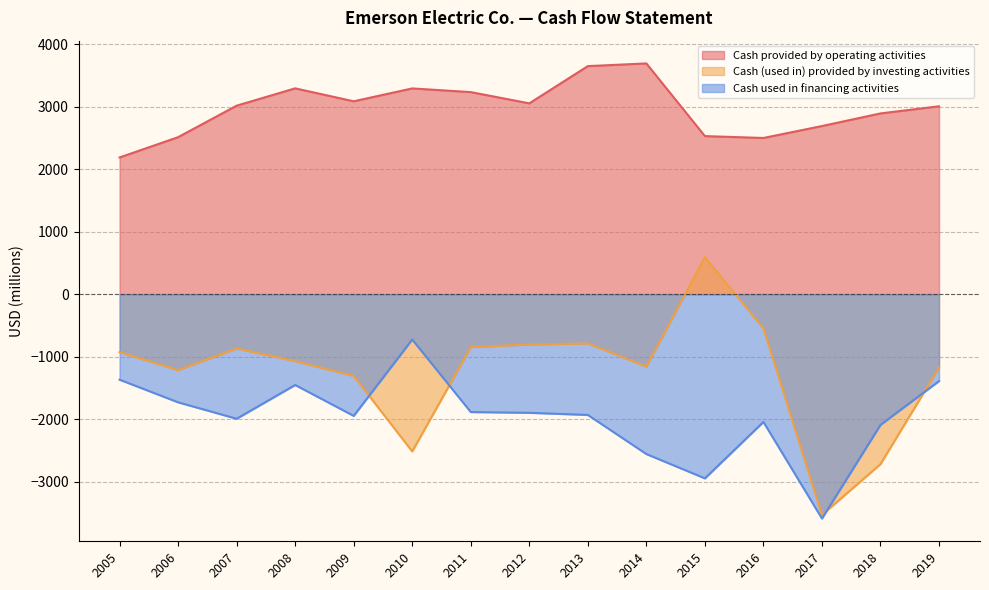

At which category is the sum across all series the highest?

2013